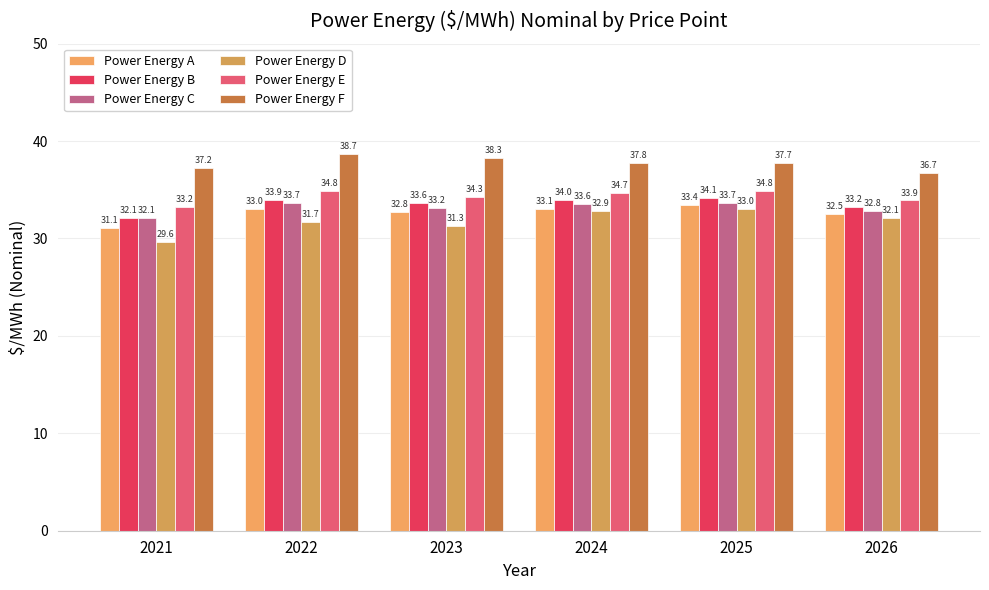

Does the chart contain any negative values?

No